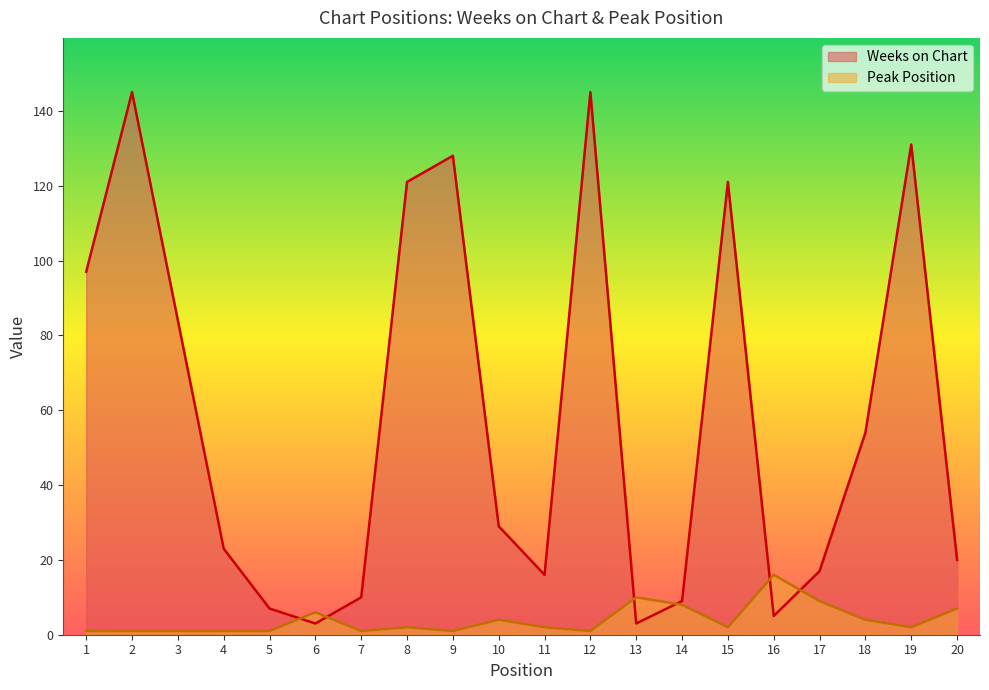

The Weeks on Chart series shows 4 at 11. True or false?

False